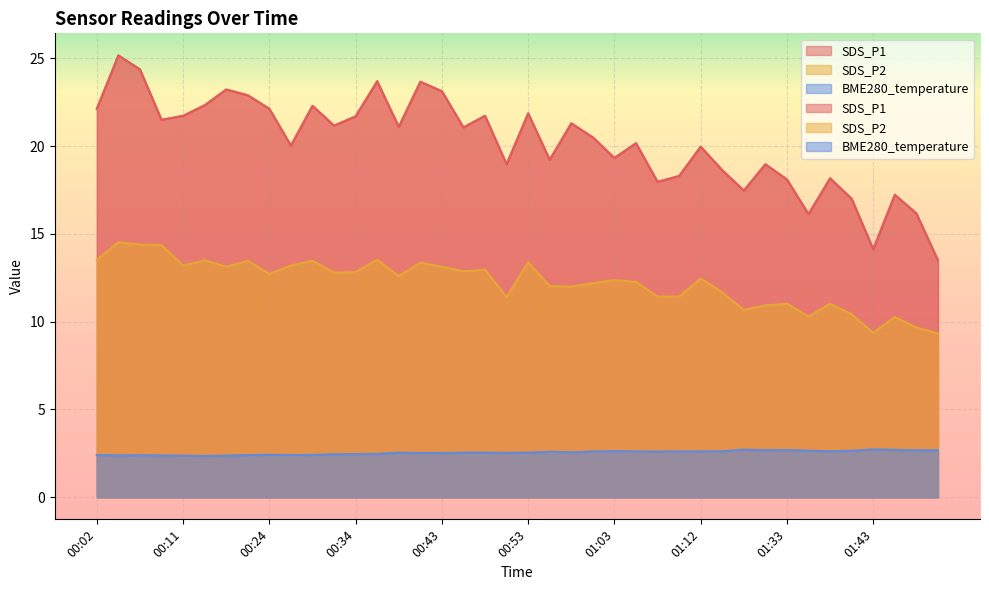

What is the label of the 34th point from the right?

00:16